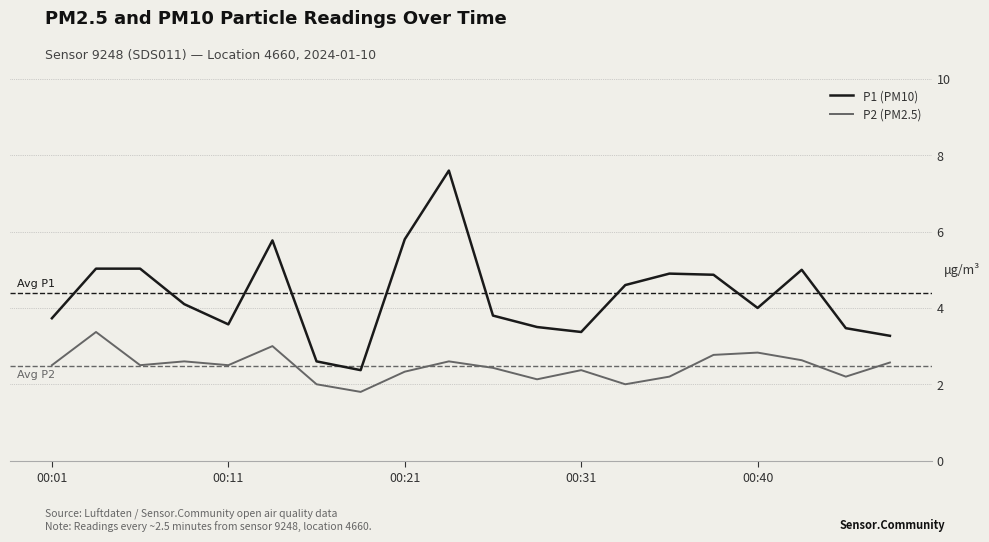

How many interior local valleys does the P1 (PM10) series have?

4